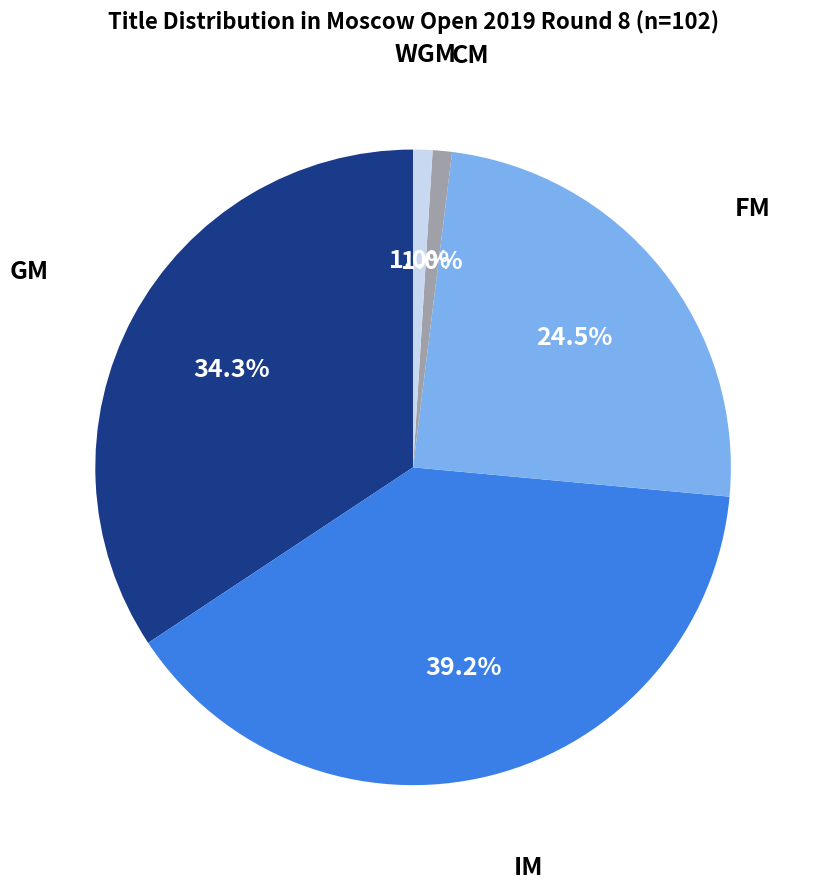

Is there a majority slice in this chart?

No